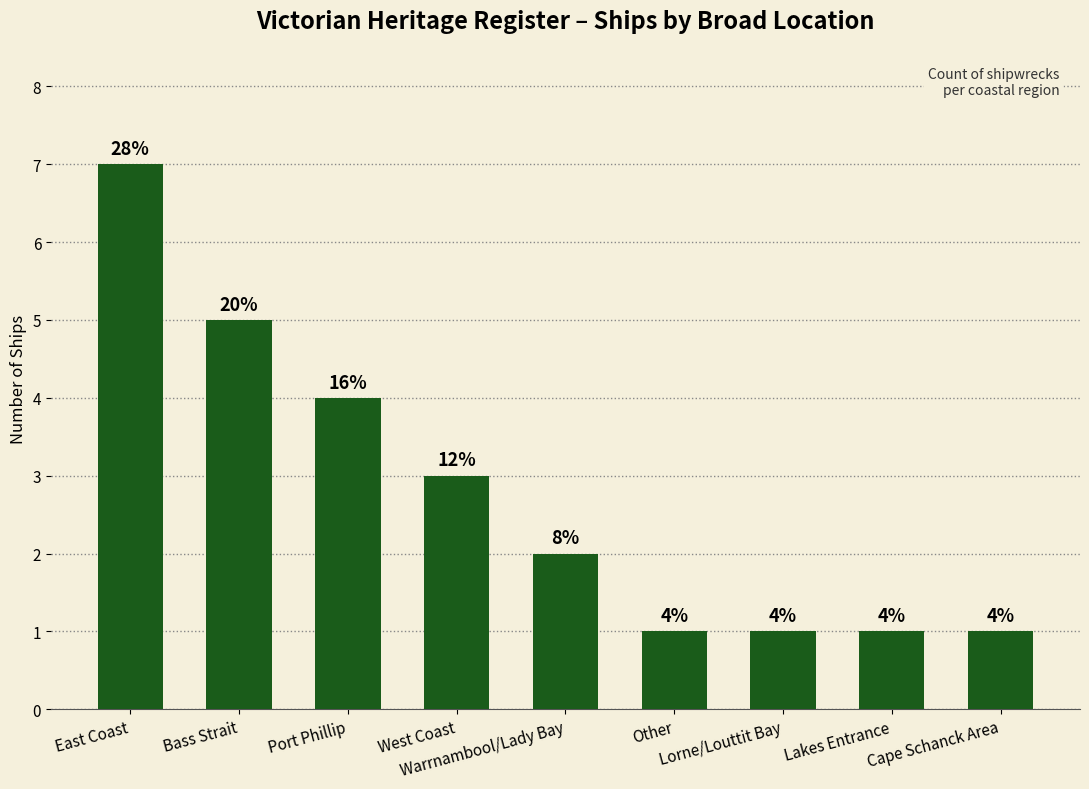

What is the approximate value at Cape Schanck Area?

1